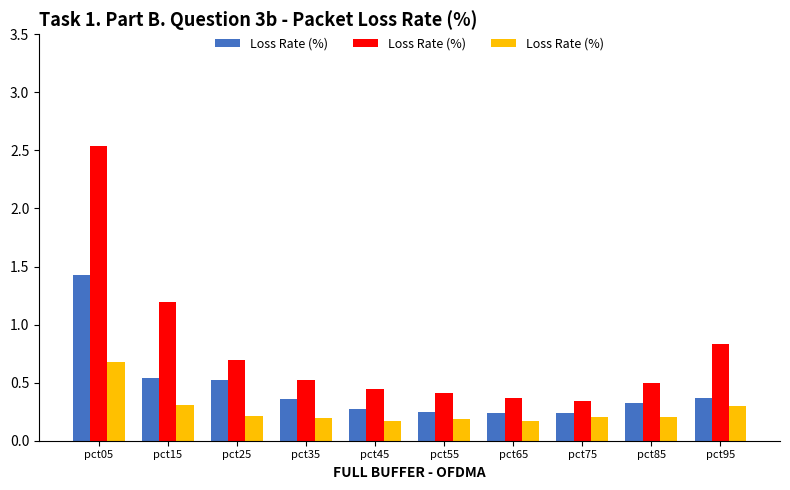

List the labels in order of value, largest first.

pct05, pct15, pct95, pct25, pct75, pct85, pct35, pct55, pct45, pct65